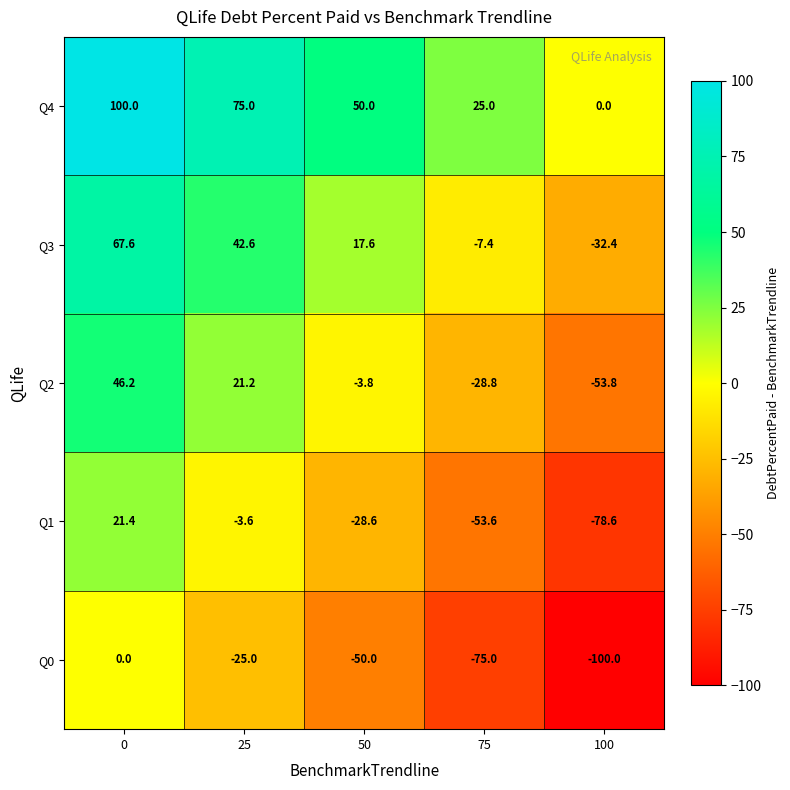

Rank the series by their average value, from lowest to highest.

Q0, Q1, Q2, Q3, Q4